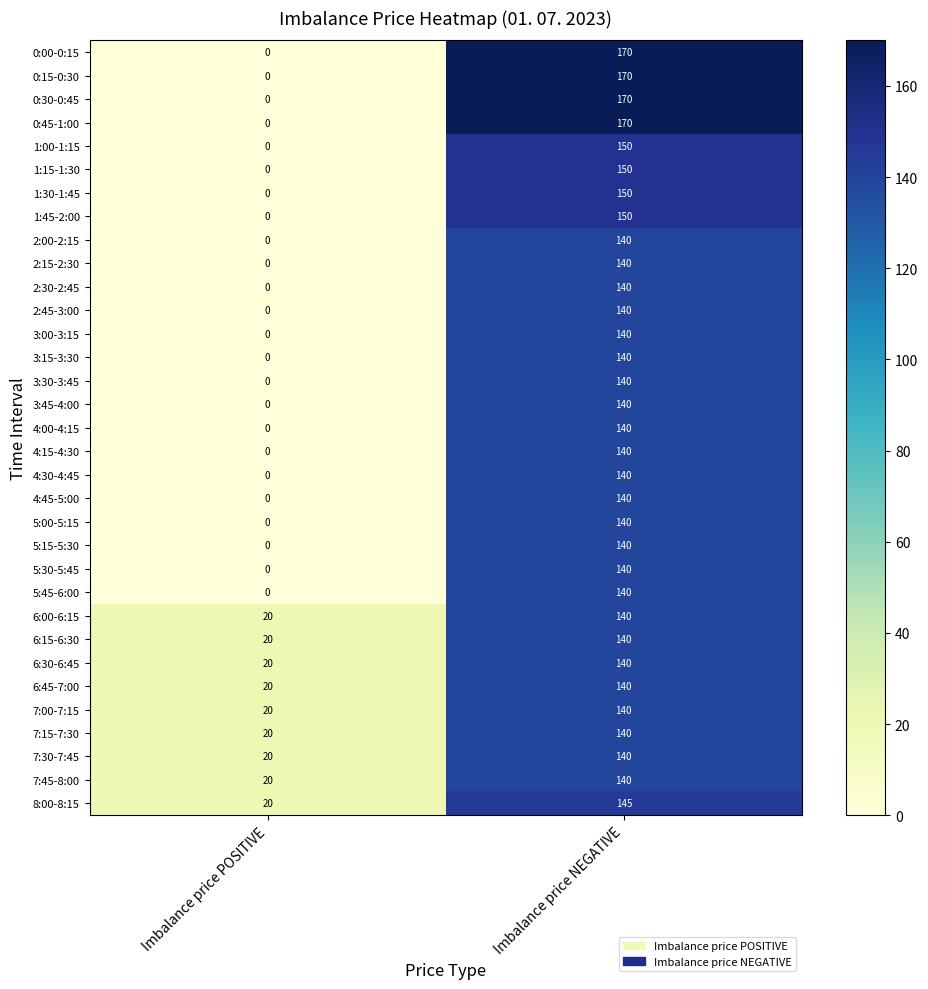

What is the difference between the 3:30-3:45 values at Imbalance price NEGATIVE and Imbalance price POSITIVE?

140